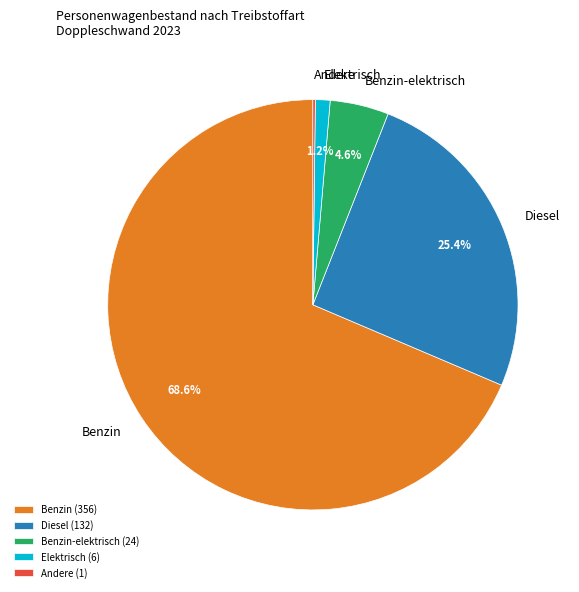

Combined, what portion of the pie is Diesel and Benzin?

94.0%